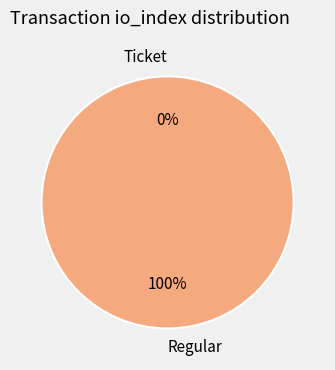

Which has a higher value, Regular or Ticket?

Regular